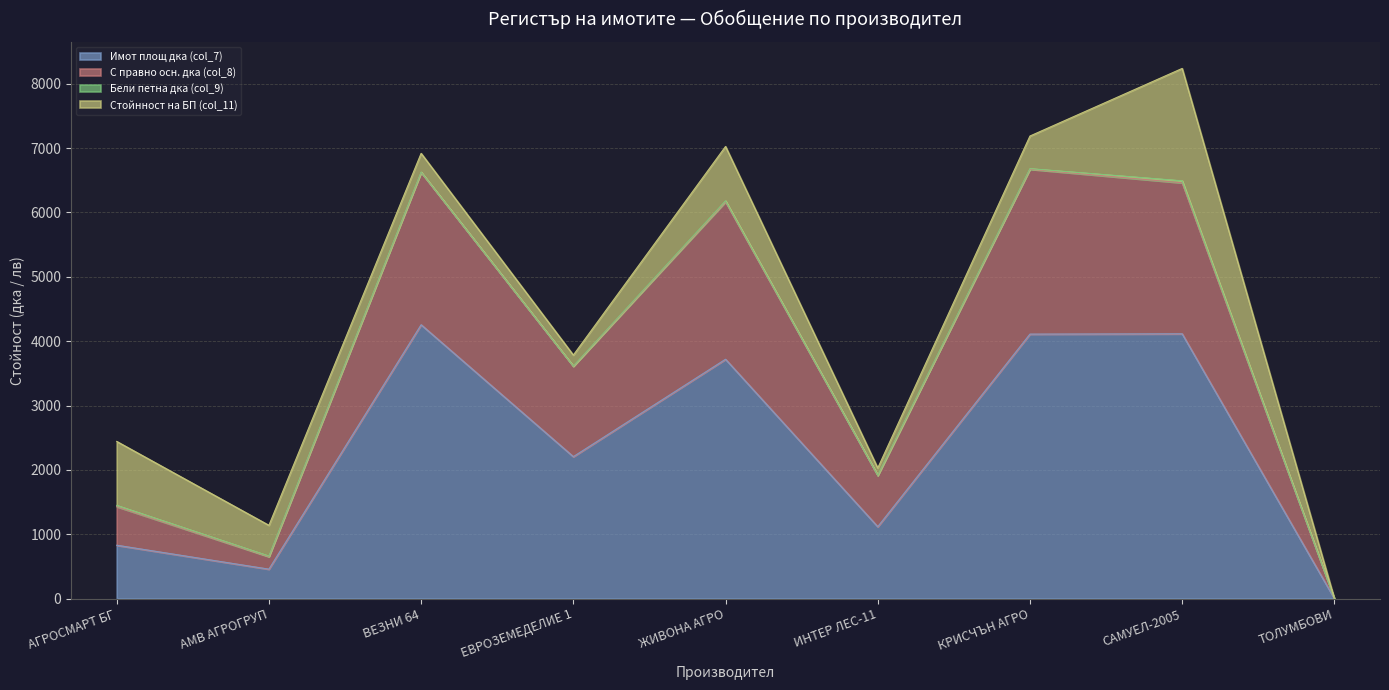

What position from the left is ВЕЗНИ 64?

3